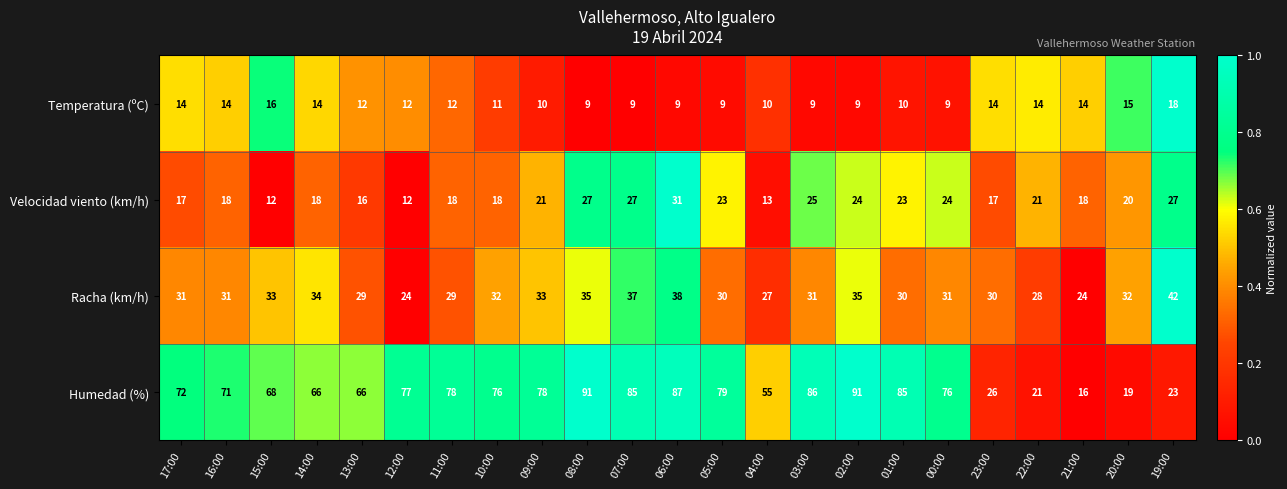

What is the difference between the highest and lowest values at 19:00?

24